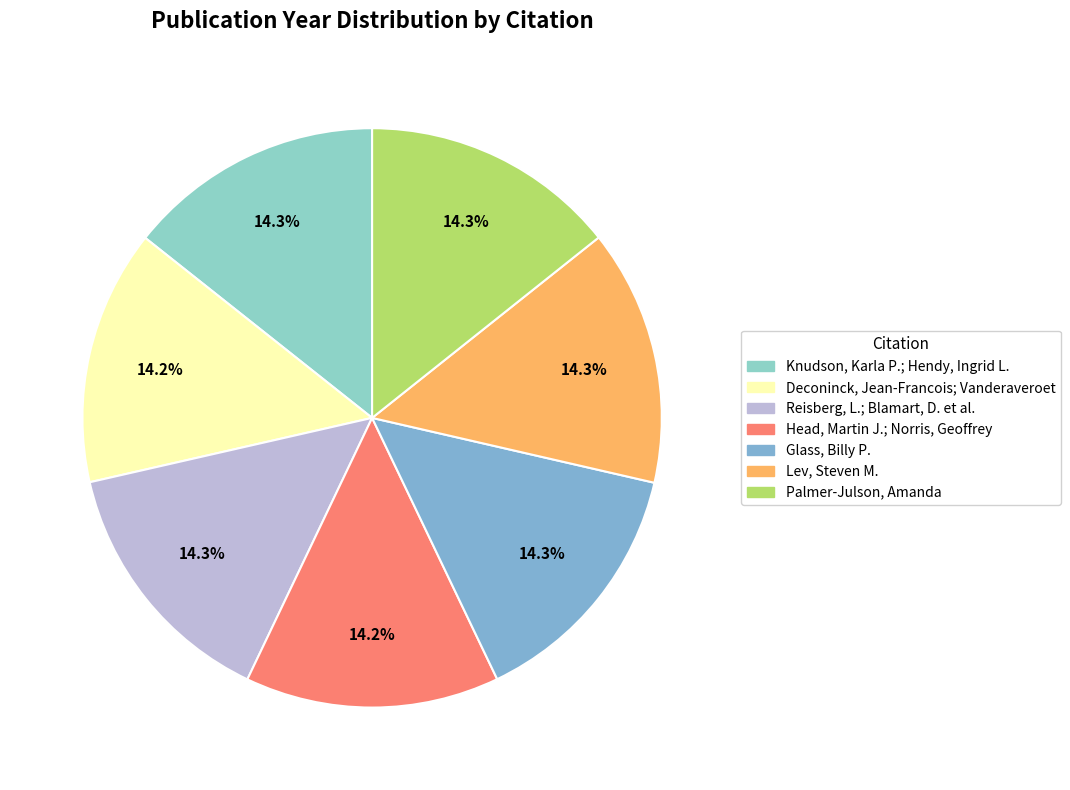

Does Reisberg, L.; Blamart, D. et al. account for over 50% of the chart?

No